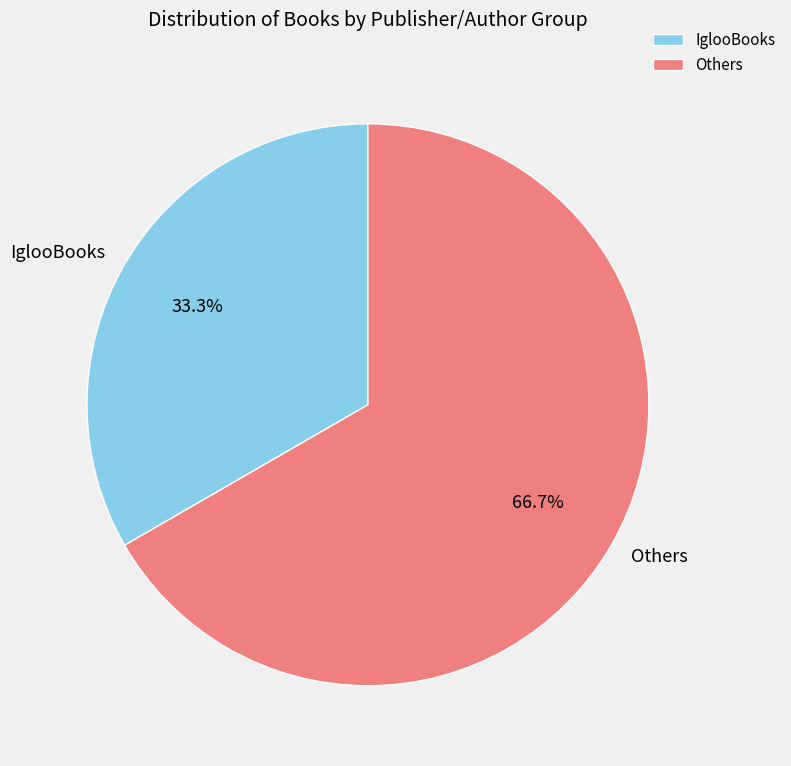

Which category has the biggest portion of the pie?

Others